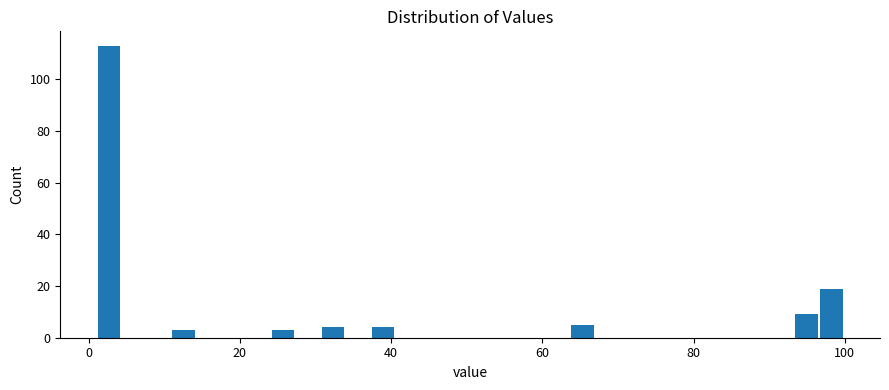

Read against the x-axis, roughly where is the centre of the tallest bar?

2